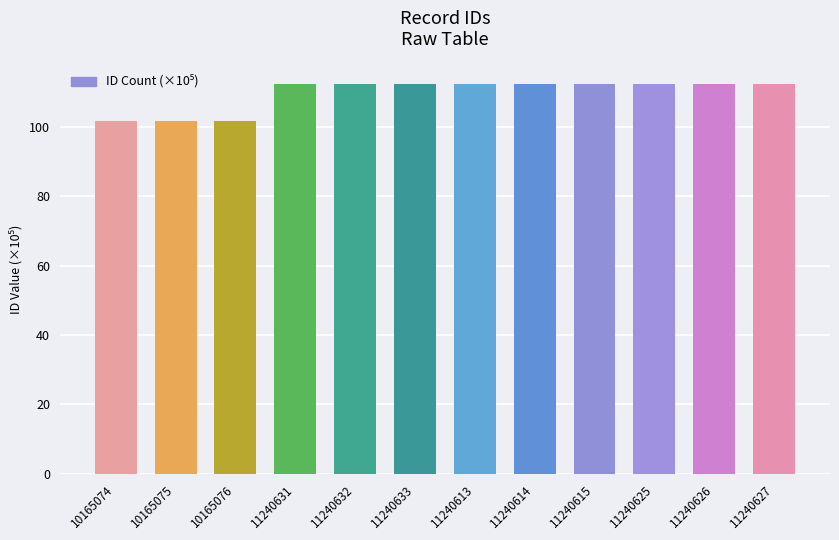

Count the number of categories in the chart.

12